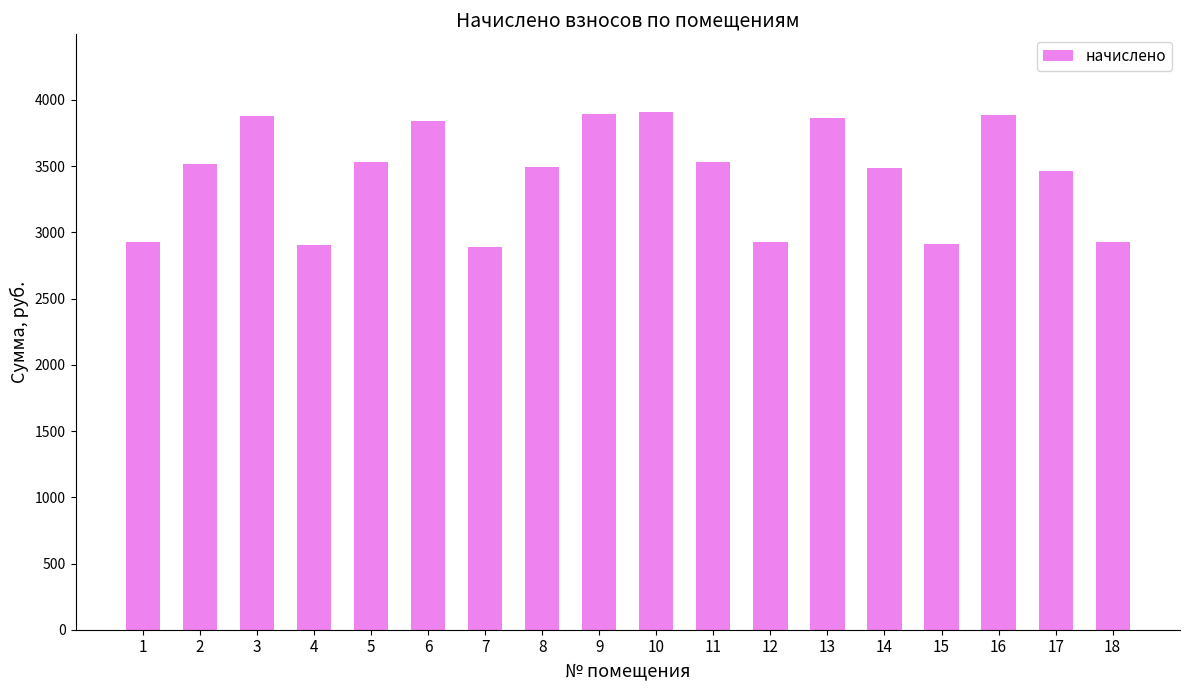

What is the maximum value shown in the chart?

3909.1